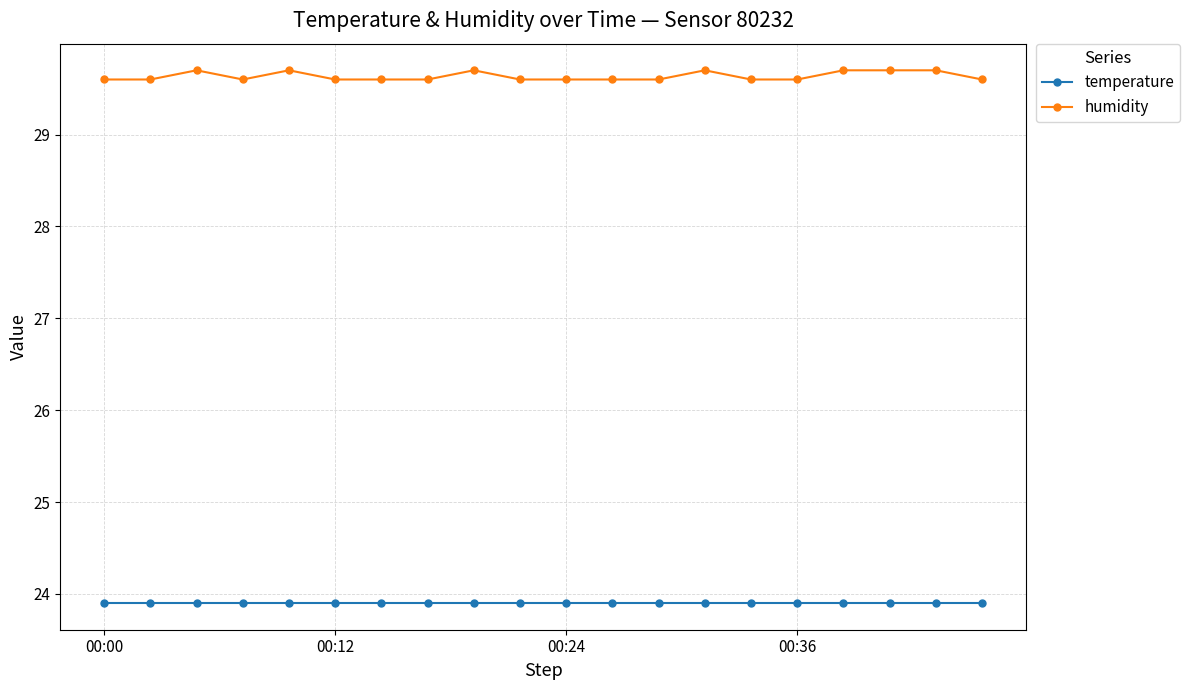

Rank the series by their maximum value, from lowest to highest.

temperature, humidity